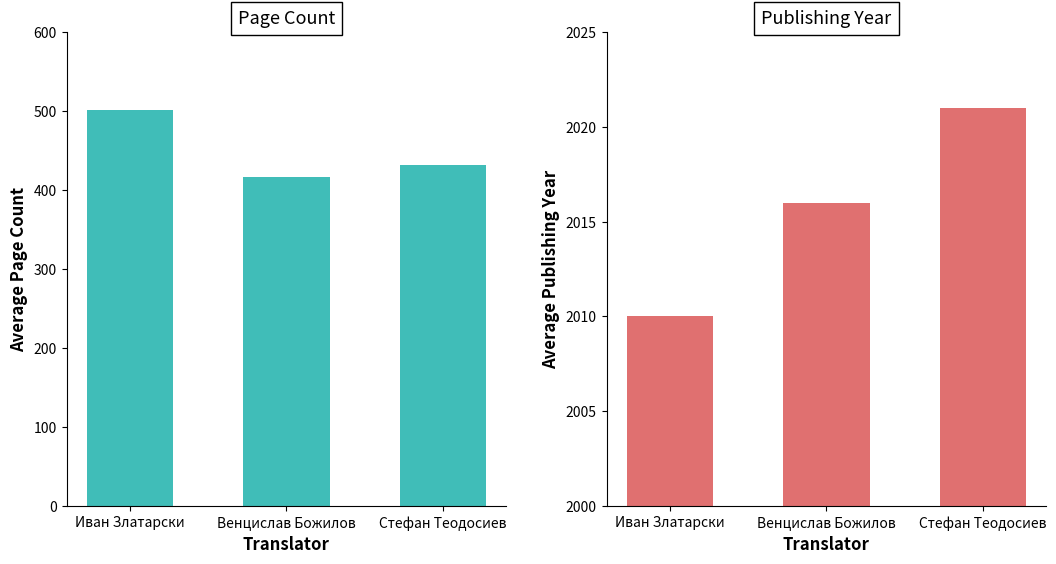

True or false: publishingYear has a value of 3454 at Венцислав Божилов.

False